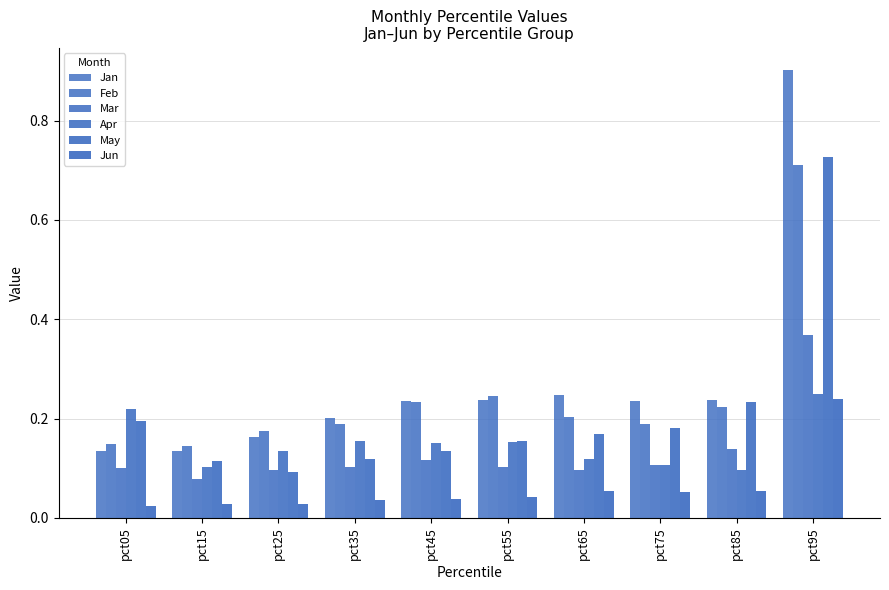

What is the difference between the maximum and second lowest values in the Mar series?

0.3